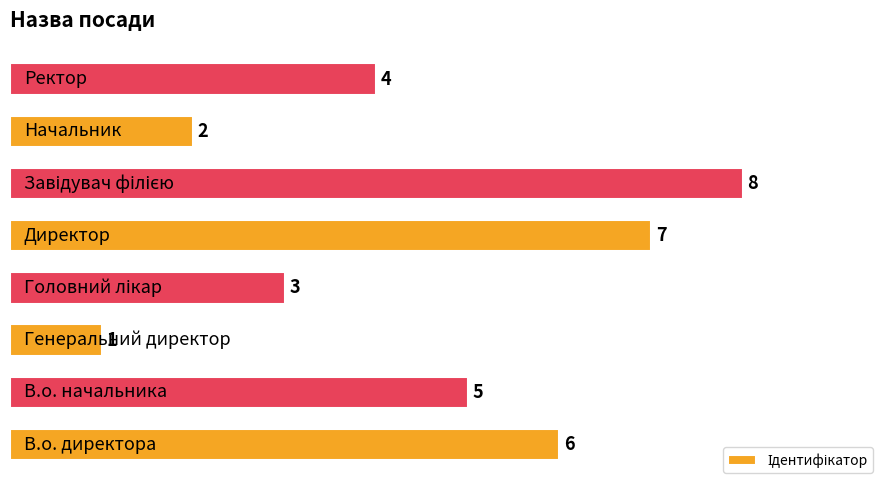

How many bars are there in total?

8